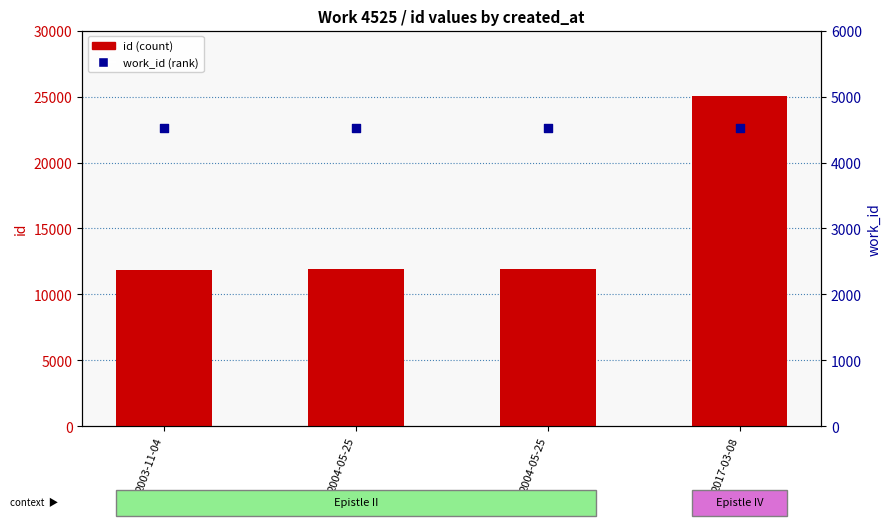

Which series reaches the minimum Y coordinate?

work_id